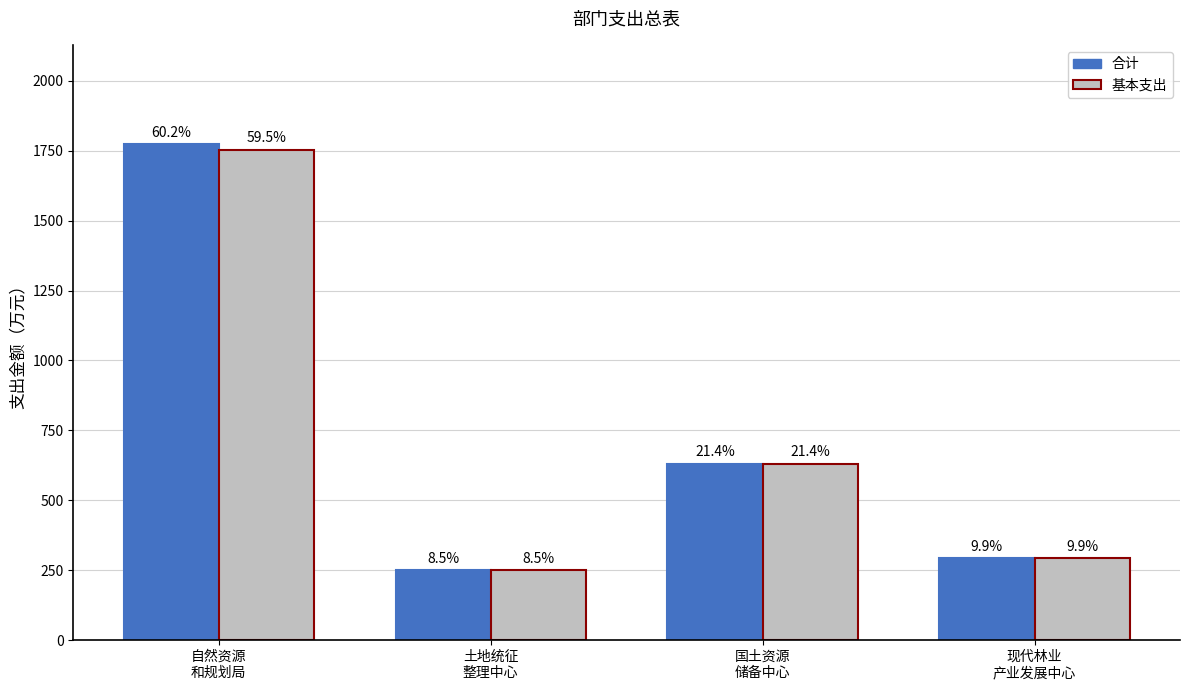

Are the bars grouped side by side (vs. stacked)?

Yes